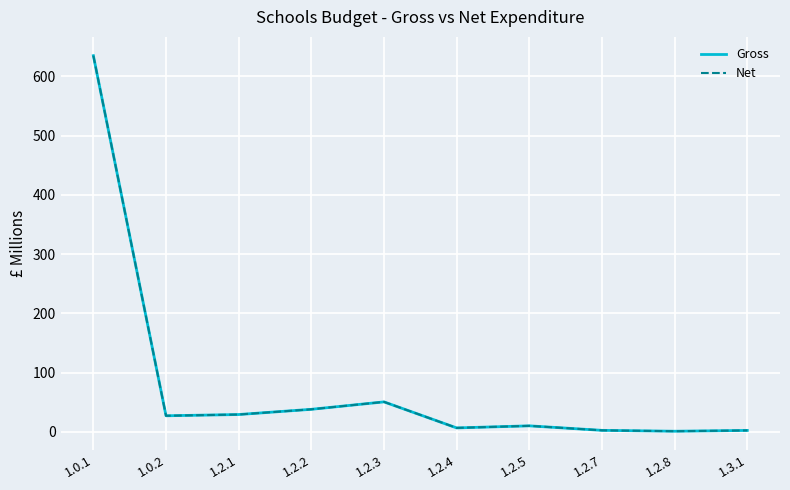

What value does the Gross series have at 1.2.5?

10.0